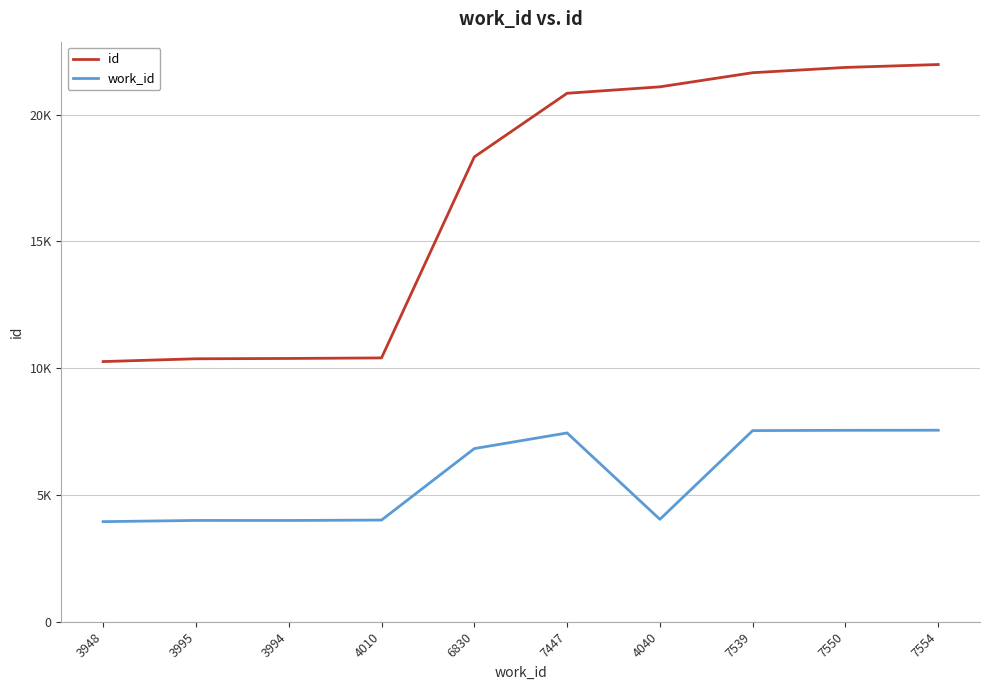

Which category has the lowest value across all series?

3948